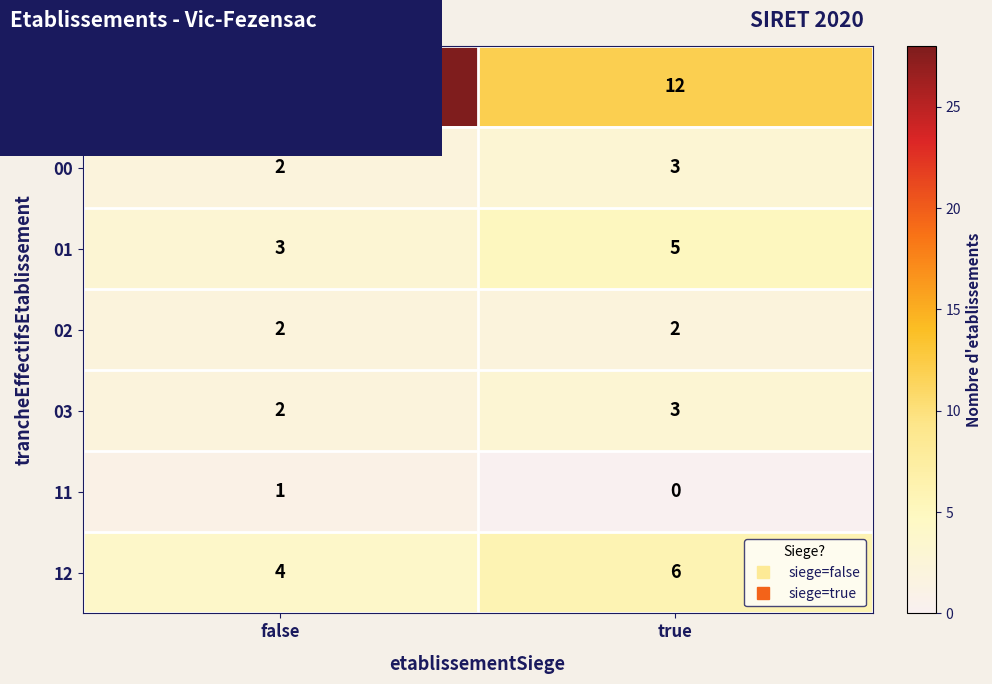

At which category does the chart reach its minimum across all series?

true